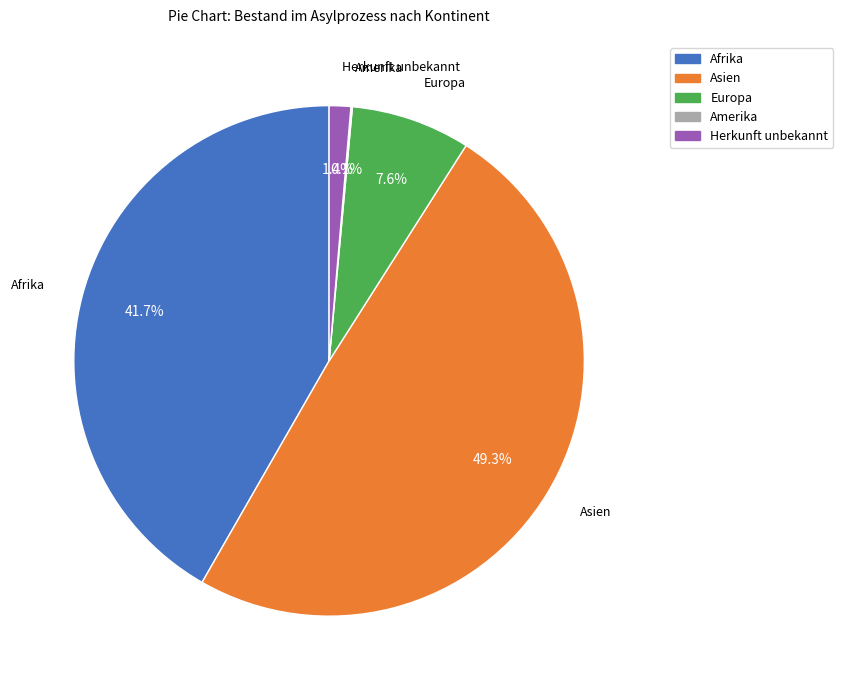

Does any single category account for the majority?

No